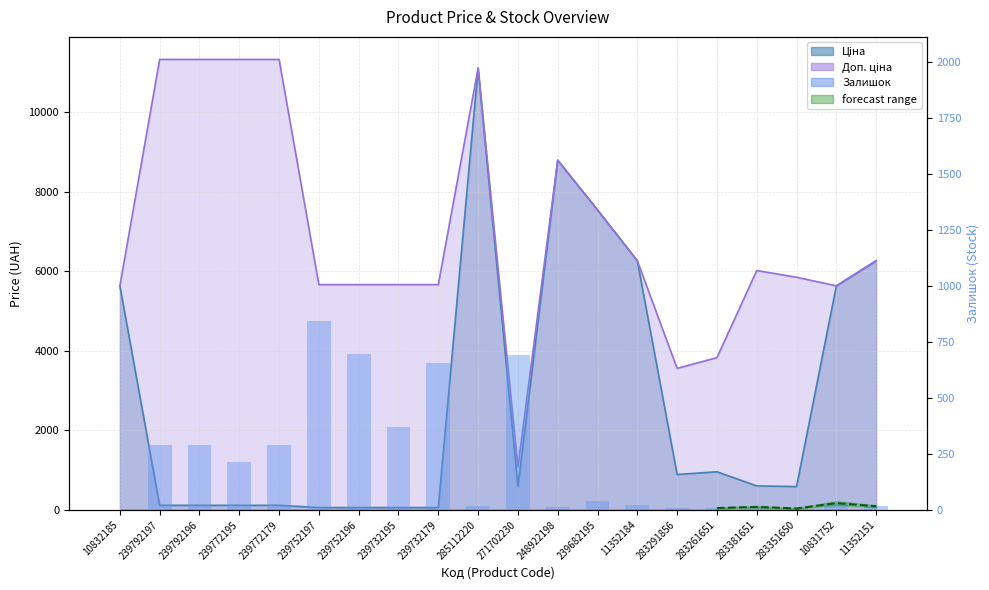

What is the label of the 6th bar from the left?

239752197